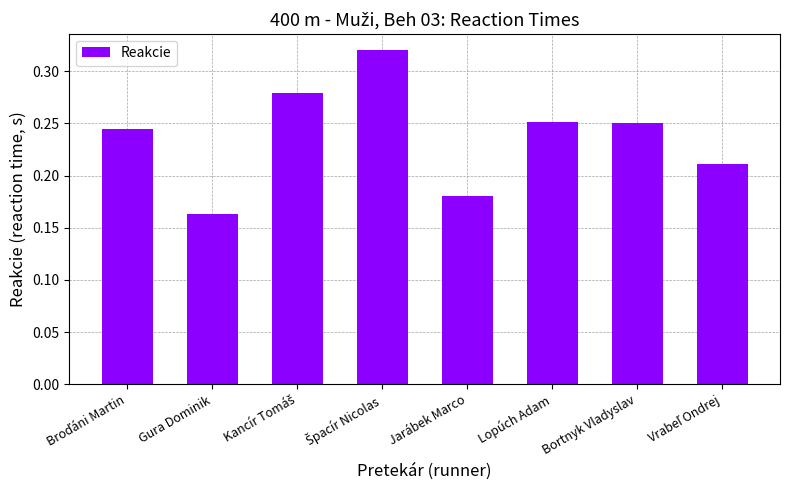

How many series are shown in this chart?

1